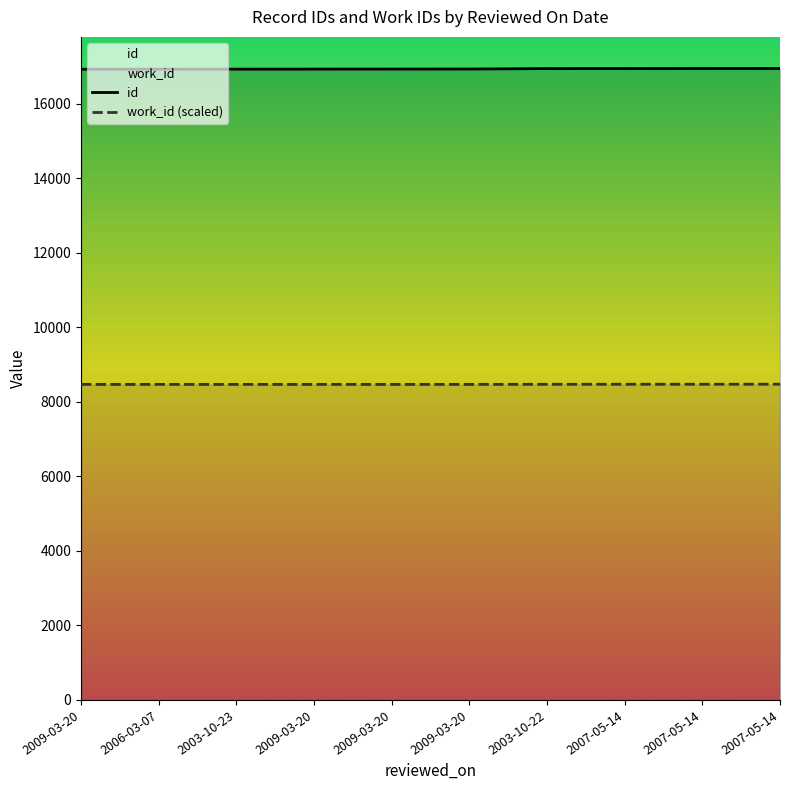

Is the value of work_id at 2009-03-20 greater than the value of id at 2006-03-07?

No